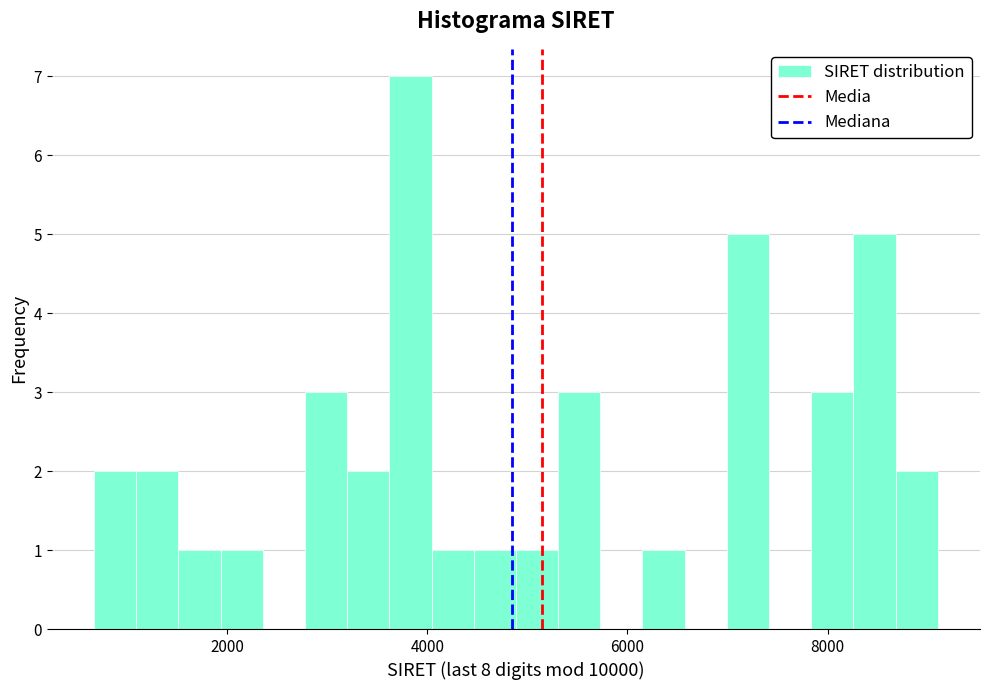

Read against the x-axis, roughly where is the centre of the tallest bar?

3800